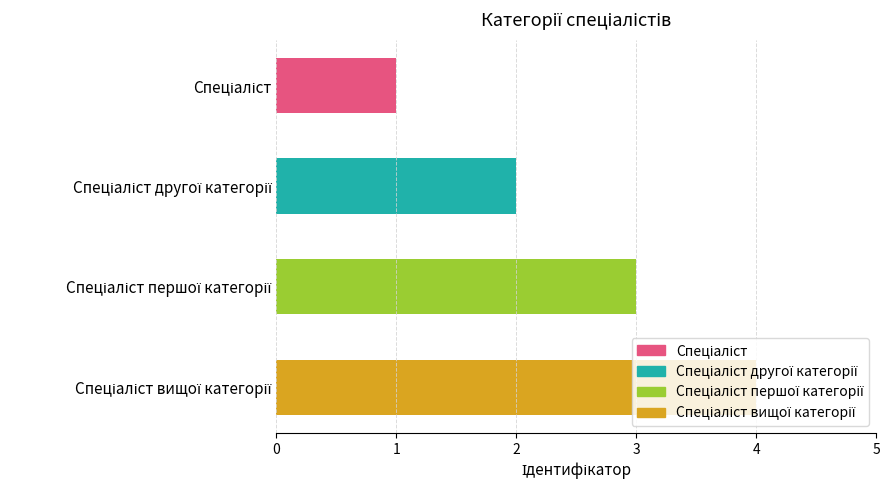

What is the greatest value displayed?

4